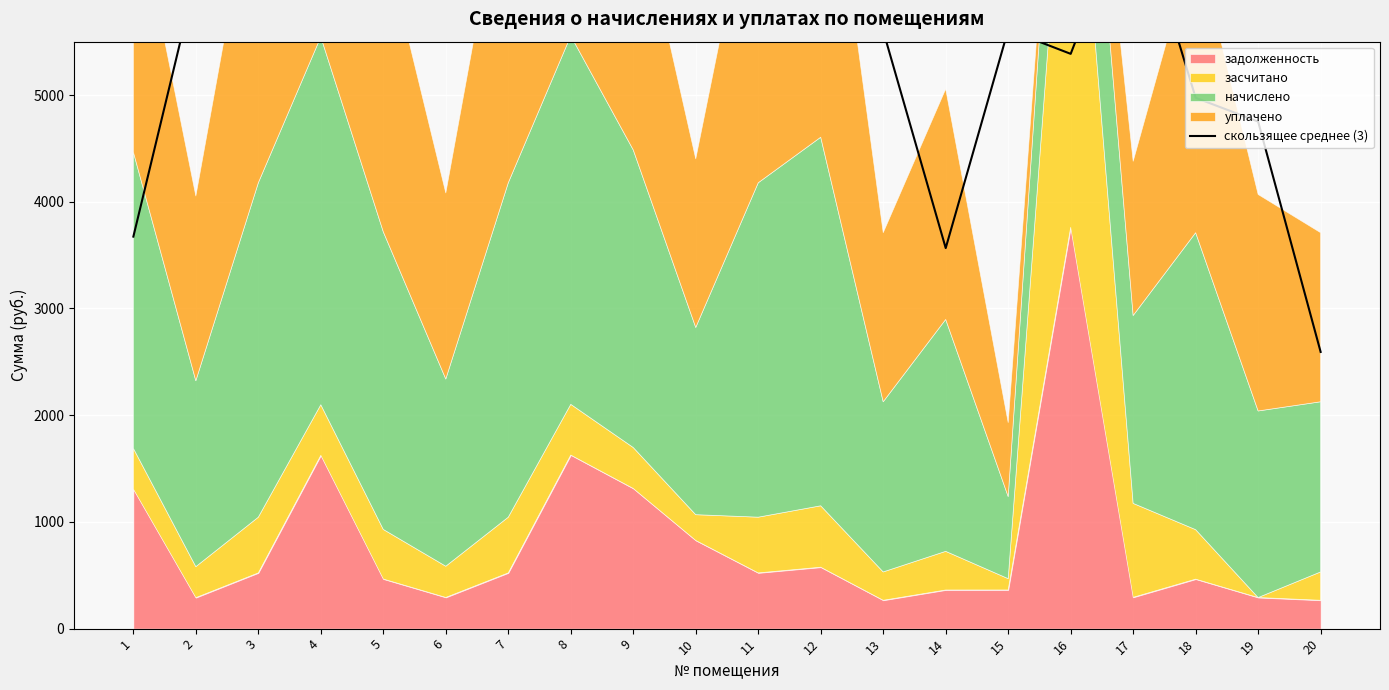

What is the average value?

5791.7